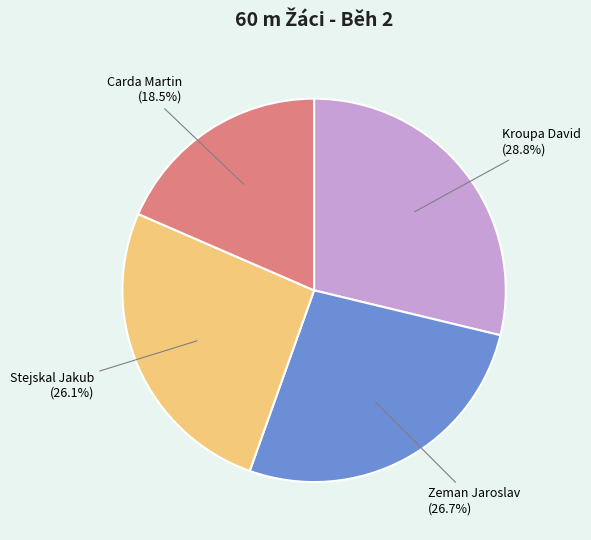

What percentage is the Stejskal Jakub slice, to the nearest percent?

26%